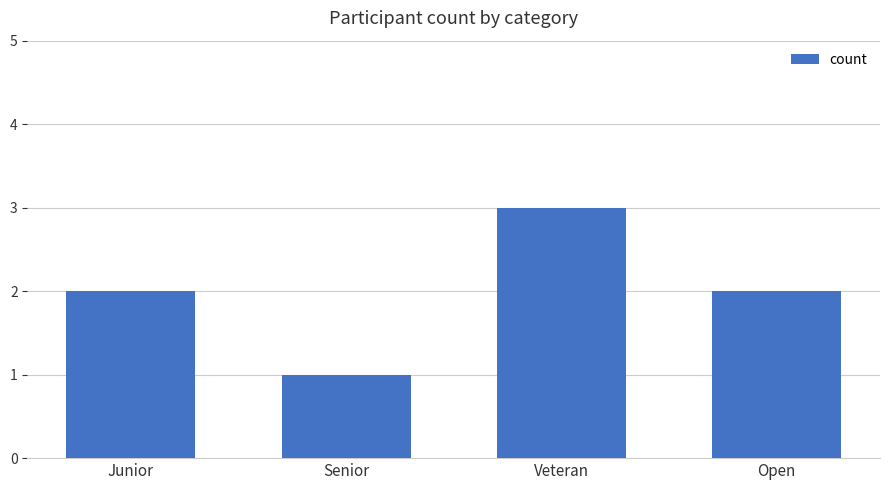

What is the sum of the values at Senior and Open?

3